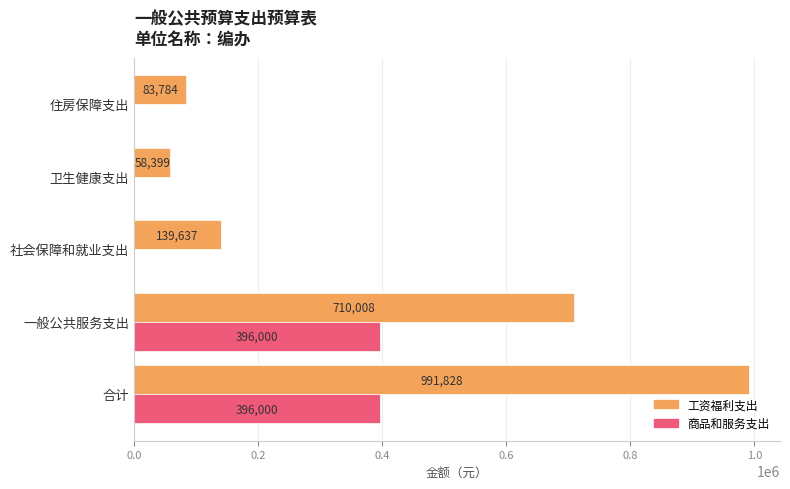

What is the maximum value for 工资福利支出?

991828